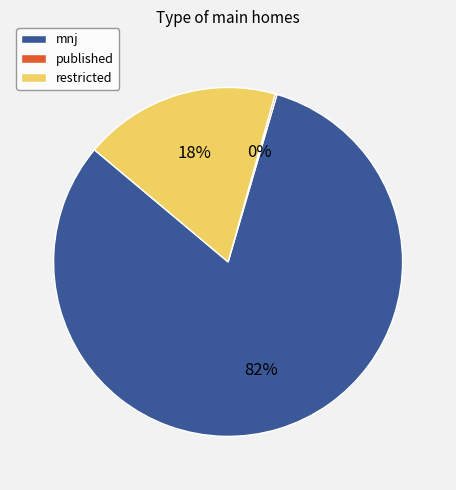

True or false: mnj accounts for 82% of the total.

True